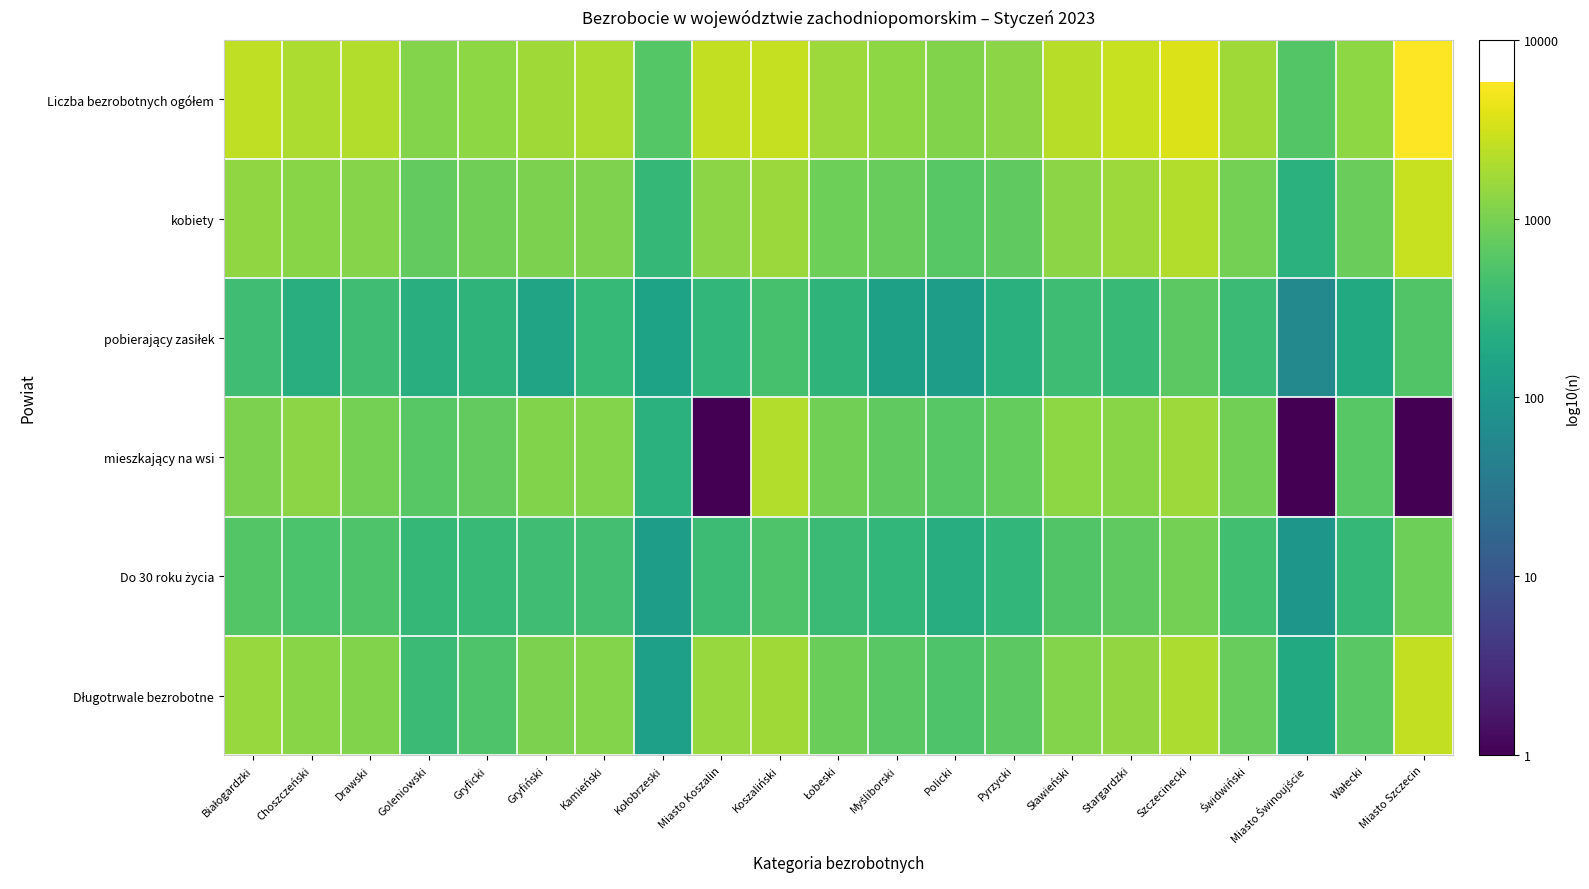

At which category is the sum across all series the highest?

Szczecinecki